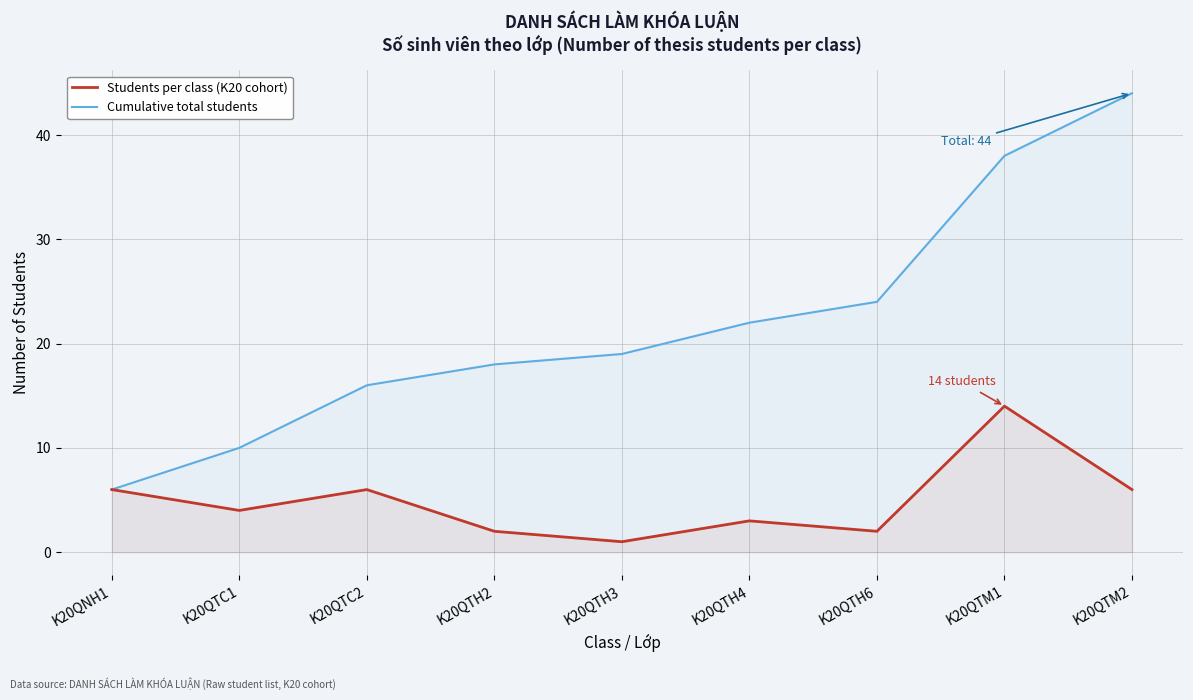

Reading left to right, extract all data points from this chart.

Students per class (K20 cohort): 6	4	6	2	1	3	2	14	6
Cumulative total students: 6	10	16	18	19	22	24	38	44